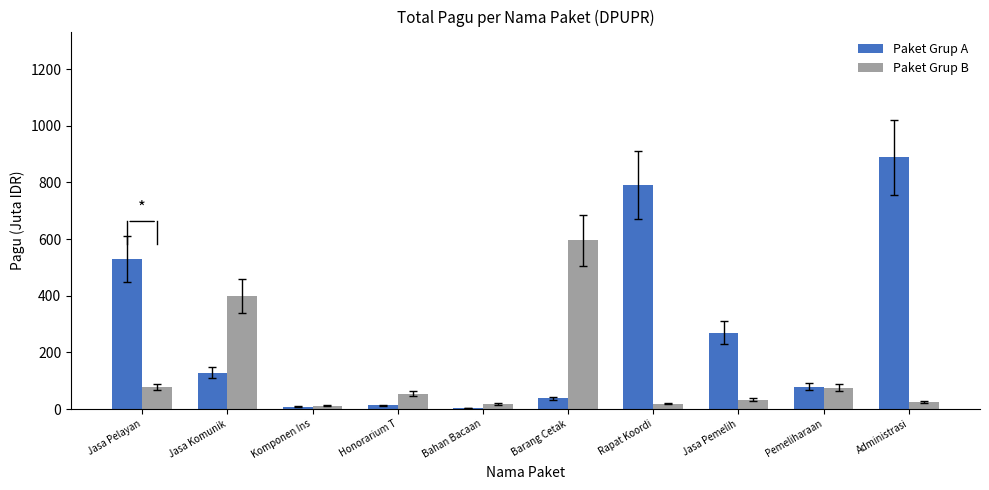

What value does the Paket Grup A series have at Barang Cetak?

37.4